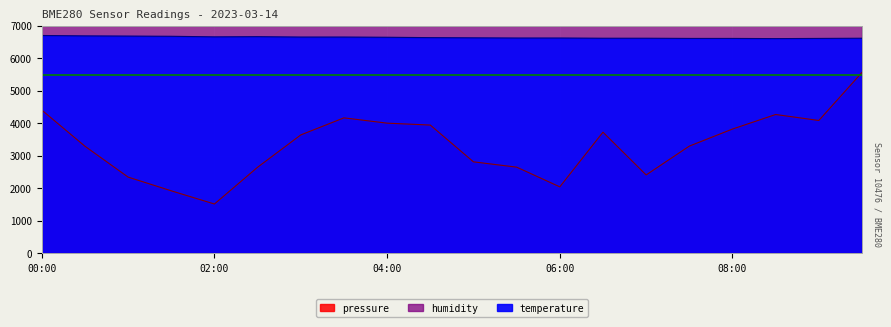

How many interior local valleys does the temperature series have?

2